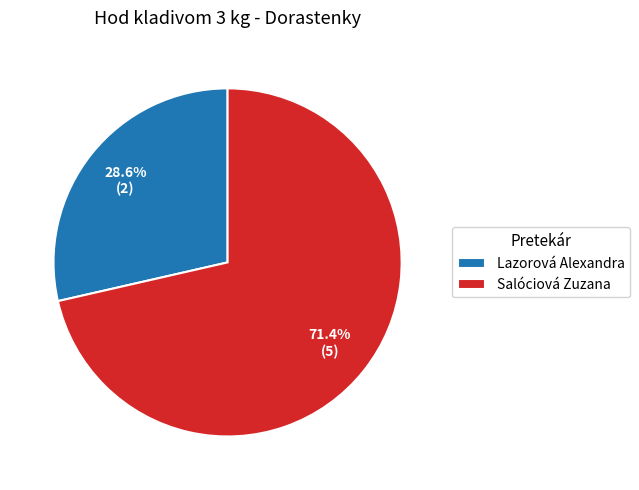

True or false: Salóciová Zuzana accounts for 71% of the total.

True